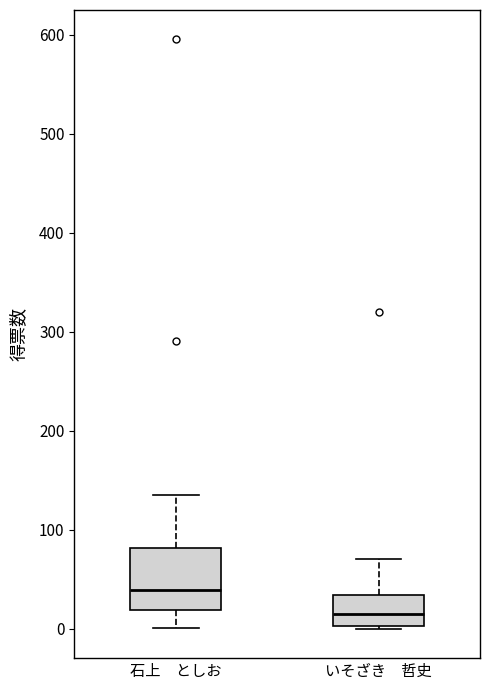

Comparing the boxes themselves (not the whiskers), which one is the tallest?

石上 としお